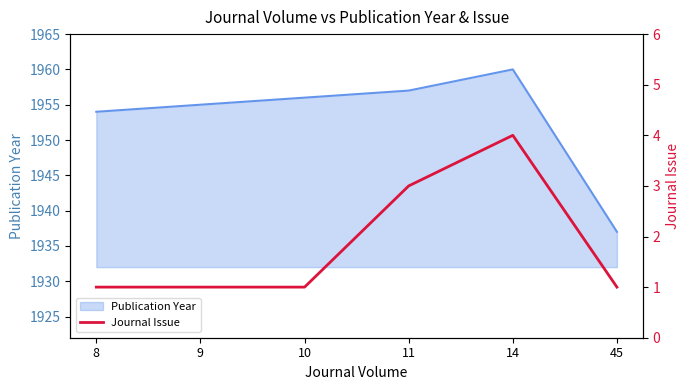

Does the chart have visible grid lines?

No